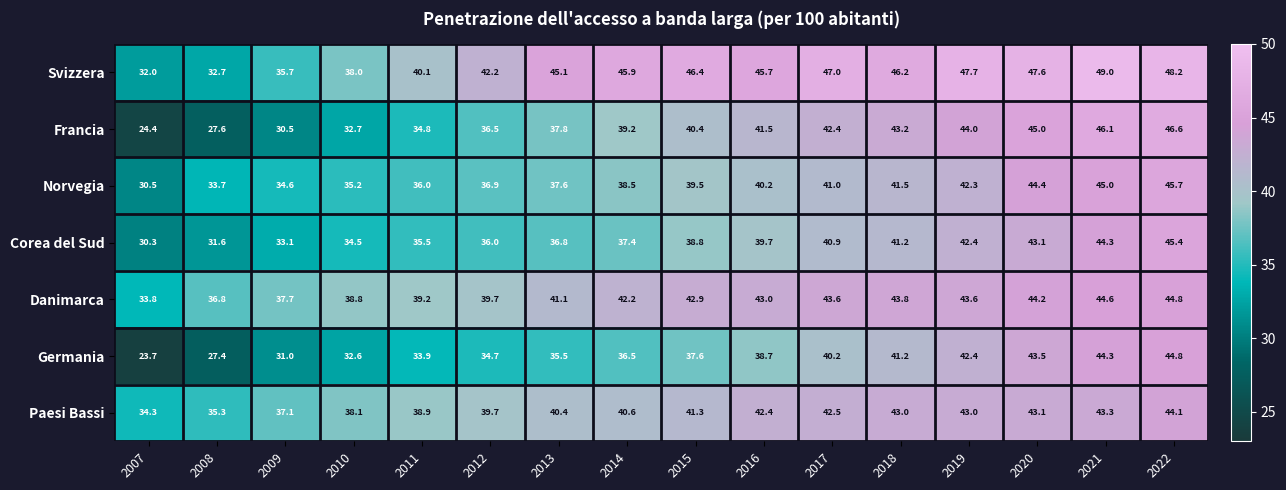

Rank the series at 2011 from lowest to highest value.

Germania, Francia, Corea del Sud, Norvegia, Paesi Bassi, Danimarca, Svizzera